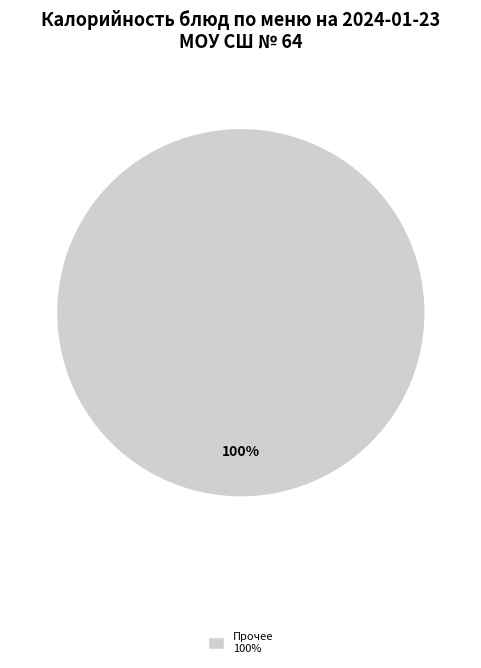

How many segments does this pie chart have?

1